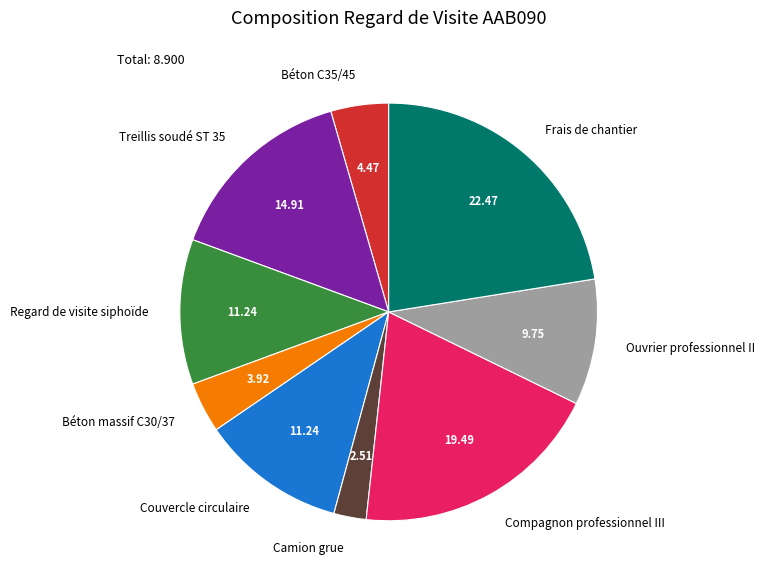

What is the ratio of the value at Couvercle circulaire to the value at Frais de chantier?

0.5